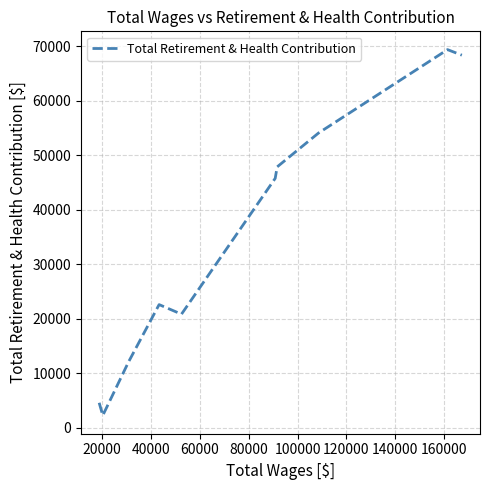

Reading left to right, list all the values displayed in this chart.

4600	2279	12076	22595	20840	45735	47844	54045	69337	68318